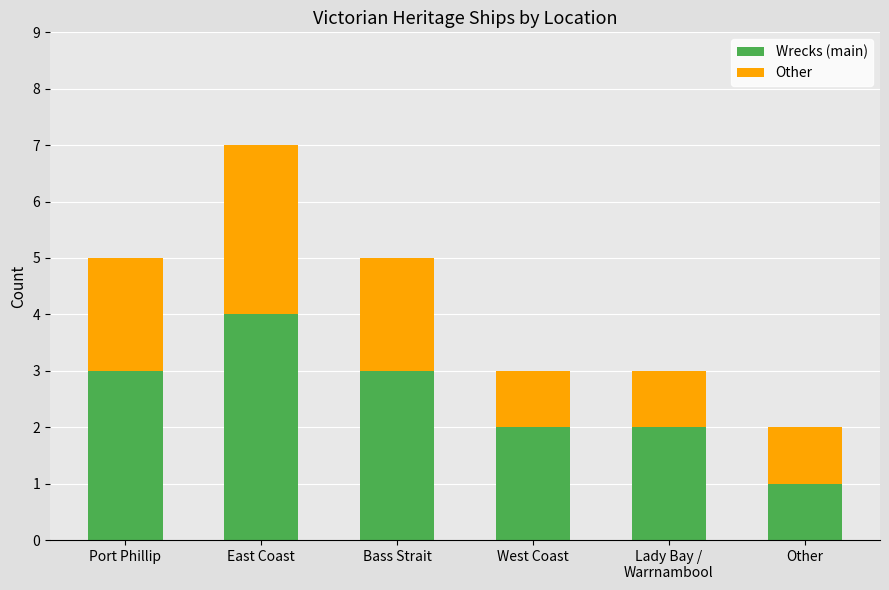

The Wrecks (main) series shows 4 at East Coast. True or false?

True